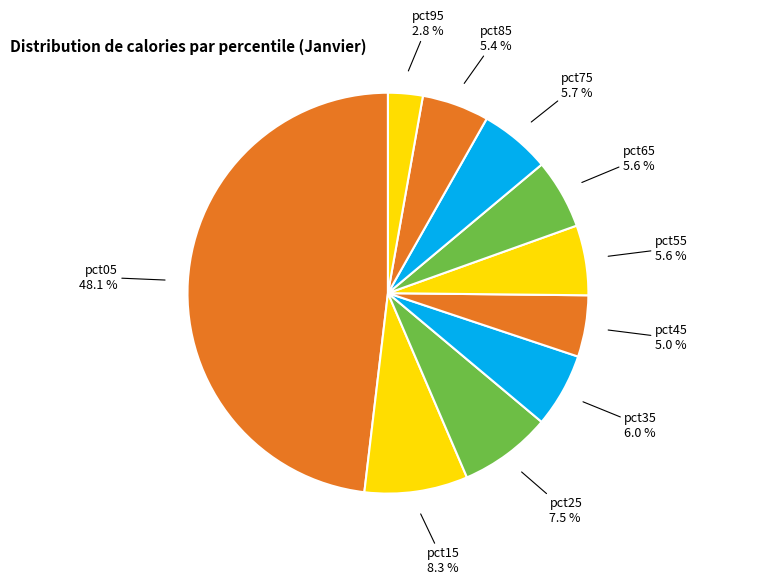

What is the smallest slice in the pie chart?

pct95